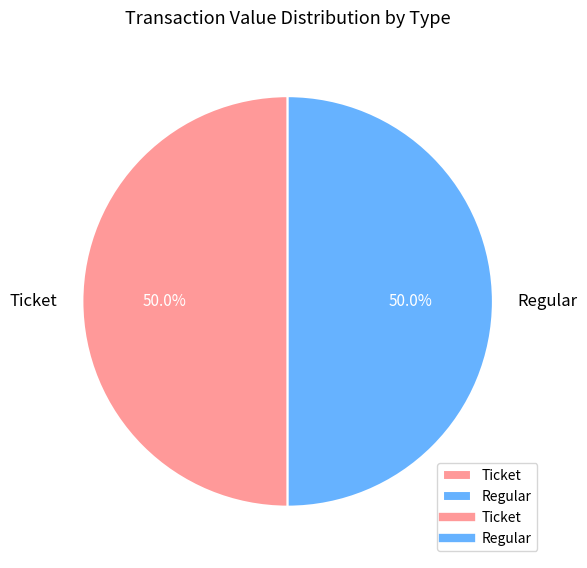

To the nearest percent, what is the difference between the largest and smallest slice percentages?

0%